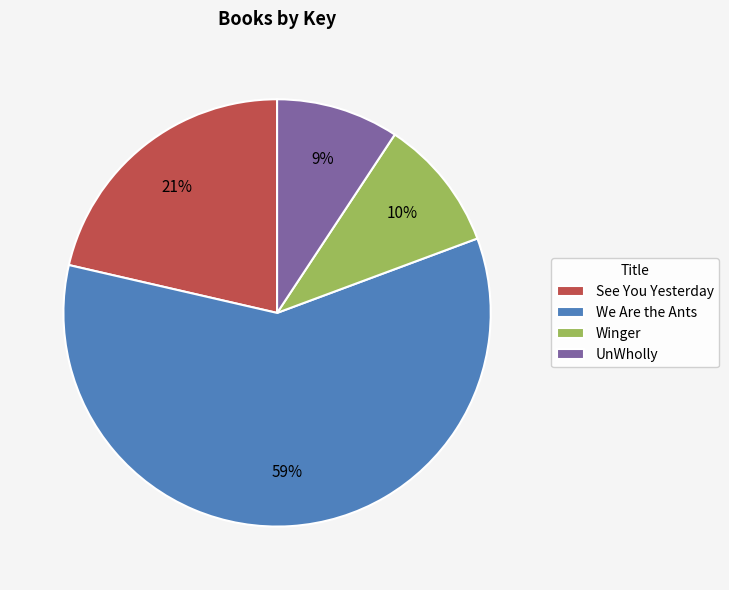

Is See You Yesterday the majority of the pie?

No